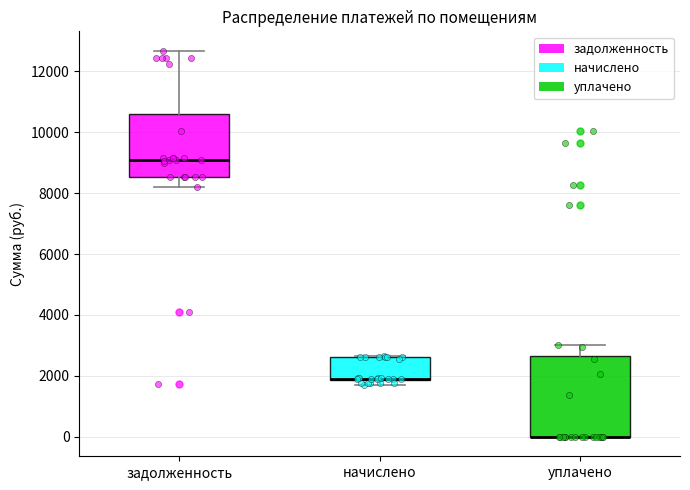

Where does the lower whisker of the box for задолженность end on the y-axis? The values are not printed on the chart, so give them approximately, as read against the axis.

8200